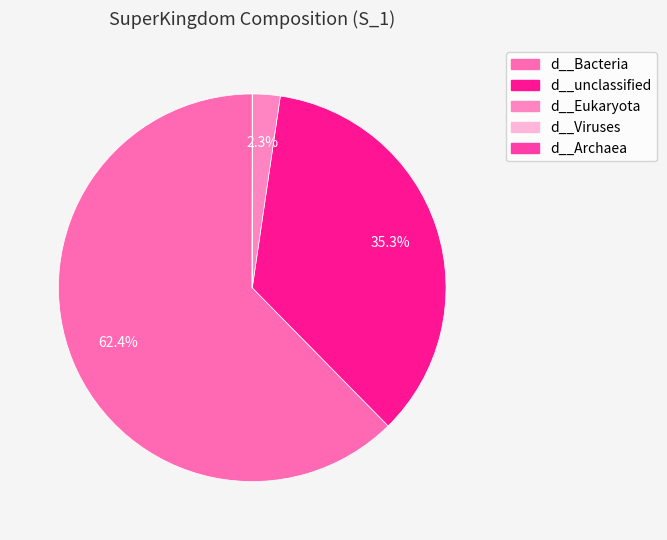

To the nearest percent, what portion does d__Bacteria represent?

62%